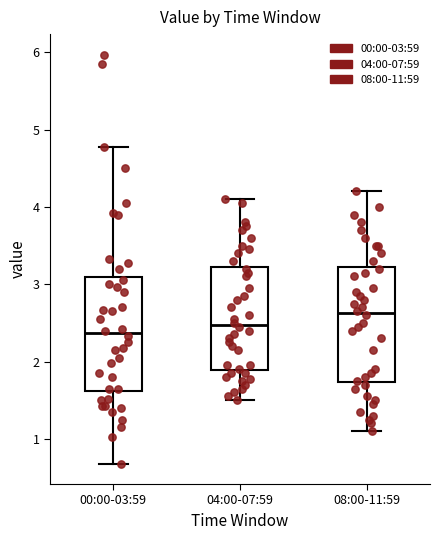

Reading left to right, transcribe this box plot: for each box, give where its median line is, the range the box spans, and where its two whiskers end, as read against the y-axis. The values are not printed on the chart, so give them approximately, as read against the axis.

00:00-03:59: median 2.4, box 1.6 to 3.1, whiskers 0.7 to 4.8
04:00-07:59: median 2.5, box 1.9 to 3.2, whiskers 1.5 to 4.1
08:00-11:59: median 2.6, box 1.7 to 3.2, whiskers 1.1 to 4.2